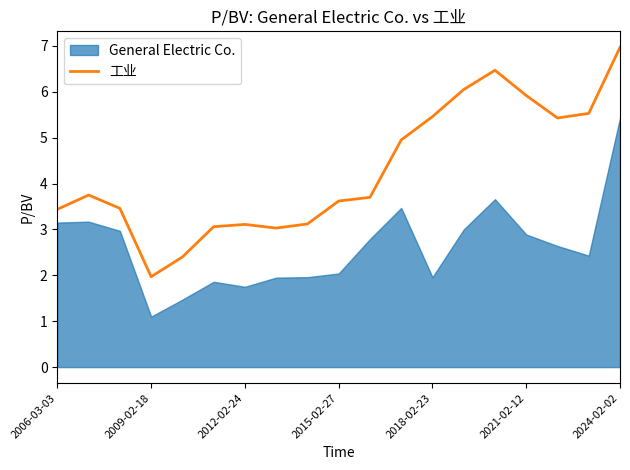

The 工业 series shows 3.1 at 2012-02-24. True or false?

True